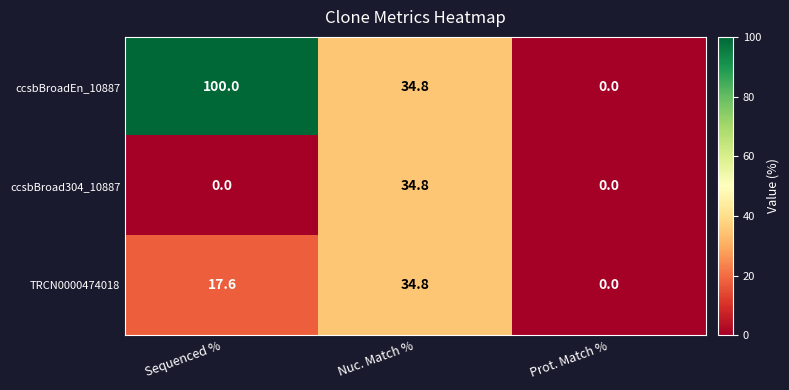

Rank the series by their average value, from lowest to highest.

ccsbBroad304_10887, TRCN0000474018, ccsbBroadEn_10887